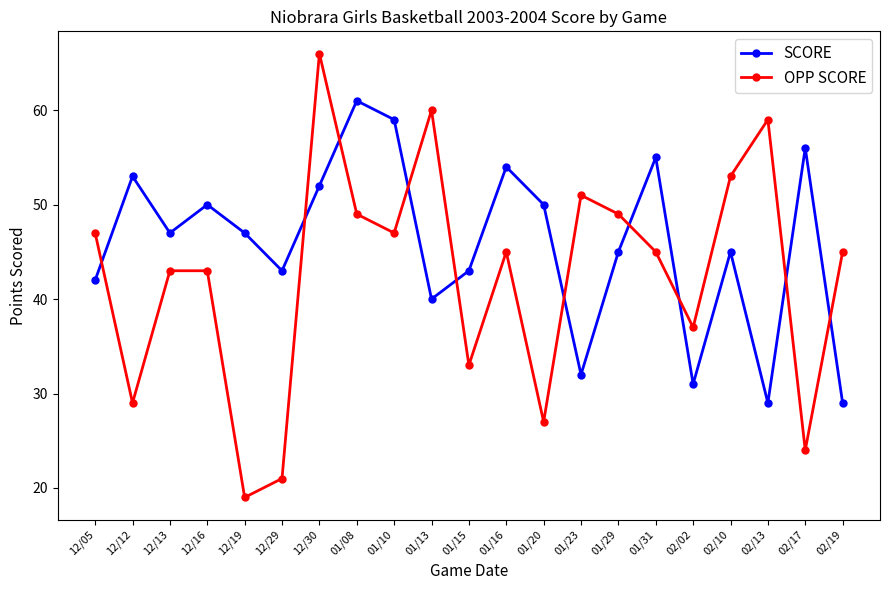

Which series has the largest range (max minus min)?

OPP SCORE